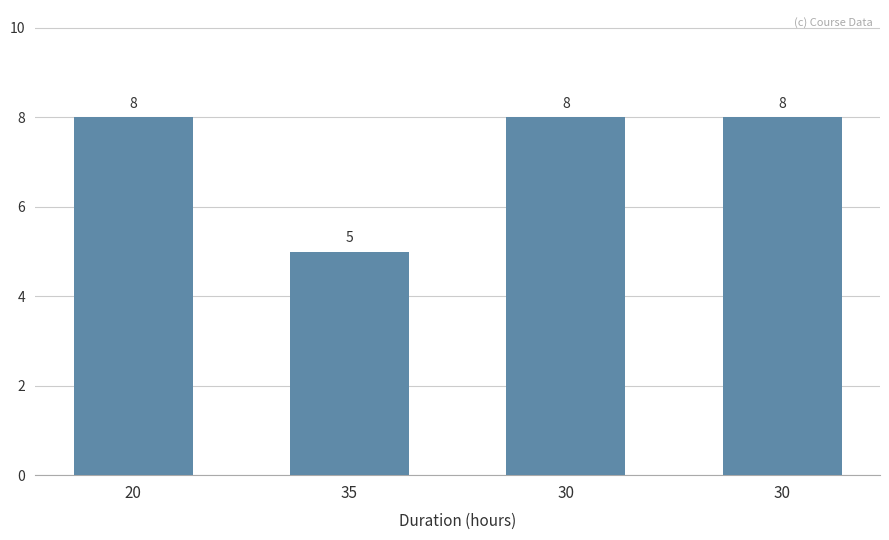

List the labels in order of value, smallest first.

35, 20, 30, 30